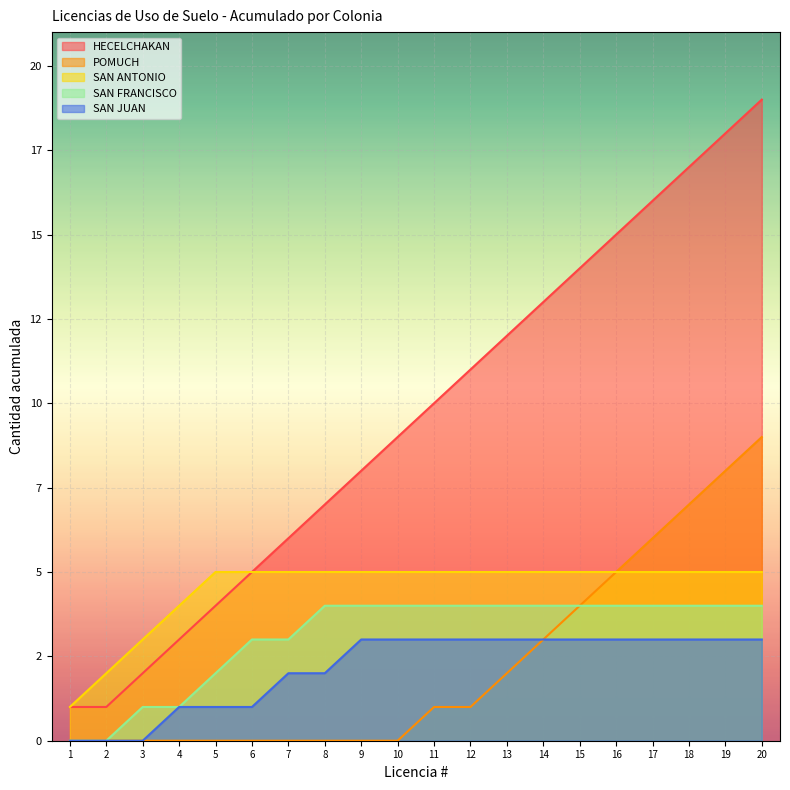

What are all the series names shown in the legend?

HECELCHAKAN, POMUCH, SAN ANTONIO, SAN FRANCISCO, SAN JUAN